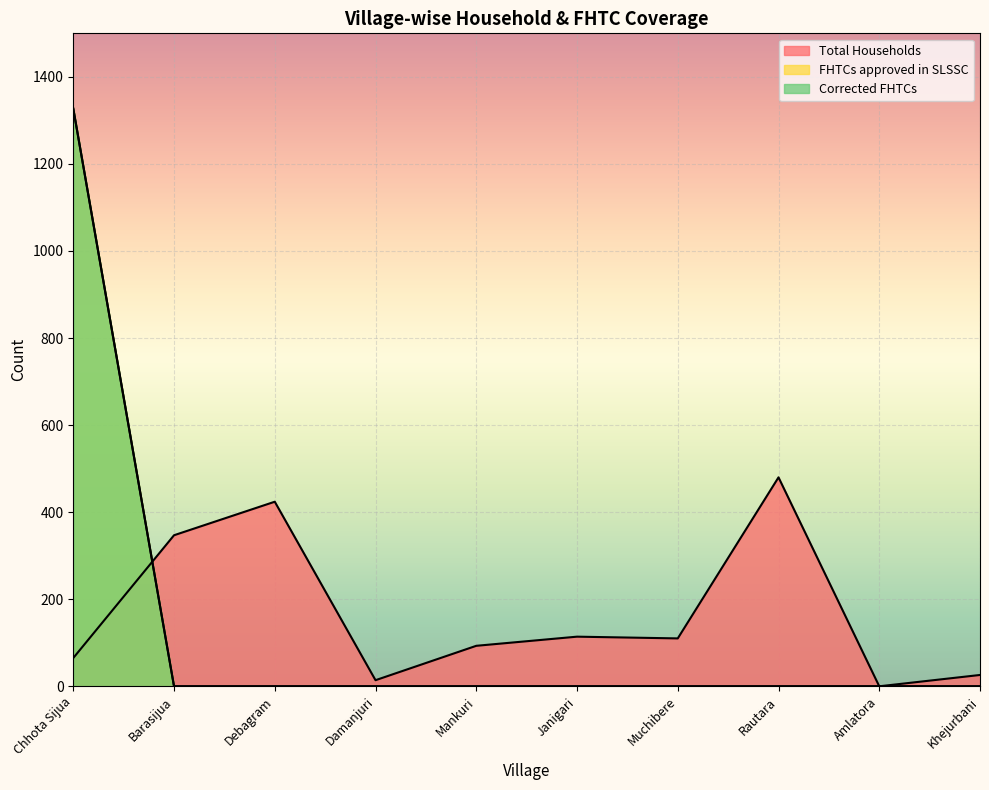

At which category does Total Households reach its first local valley?

Damanjuri